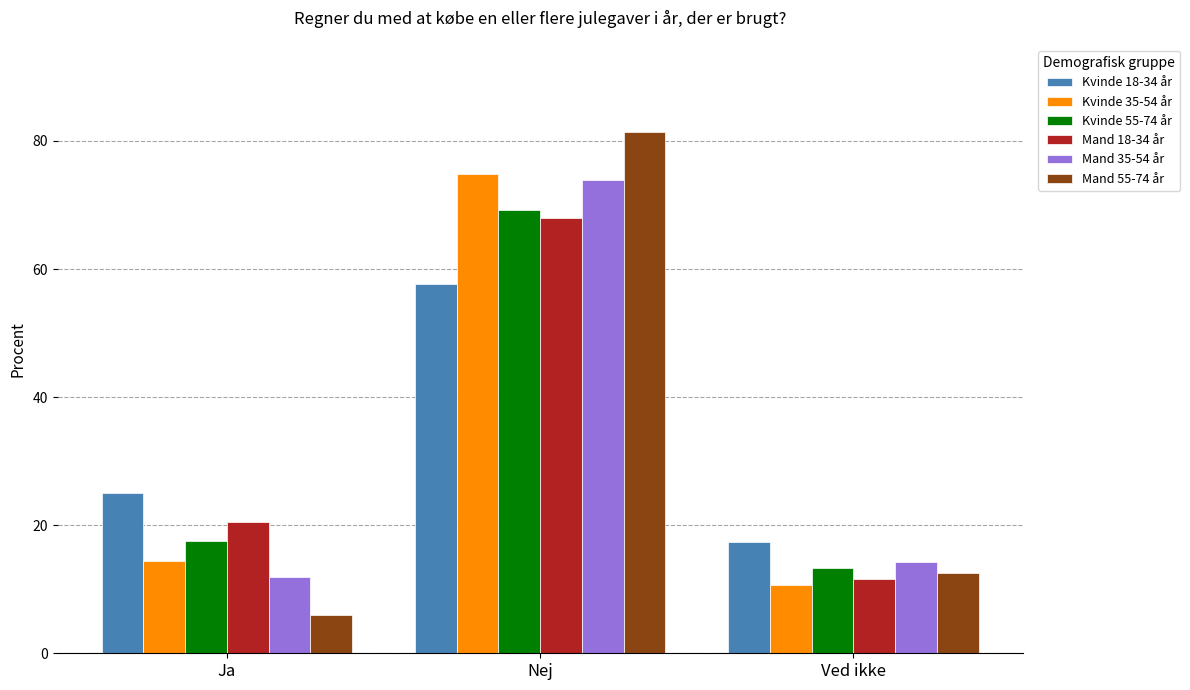

What are all the series names shown in the legend?

Kvinde 18-34 år, Kvinde 35-54 år, Kvinde 55-74 år, Mand 18-34 år, Mand 35-54 år, Mand 55-74 år